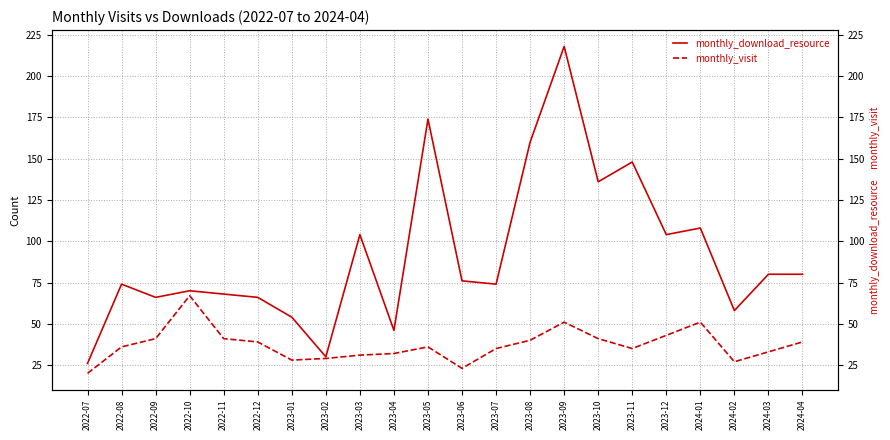

Which has a higher value, 2023-05 or 2022-07?

2023-05